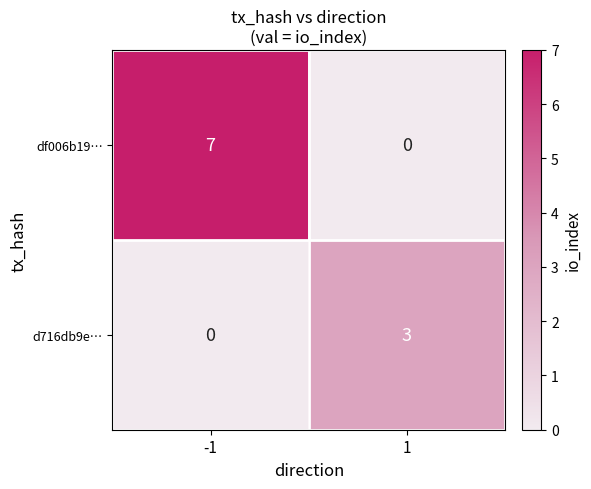

Between -1 and 1, which series saw the biggest shift?

df006b19…